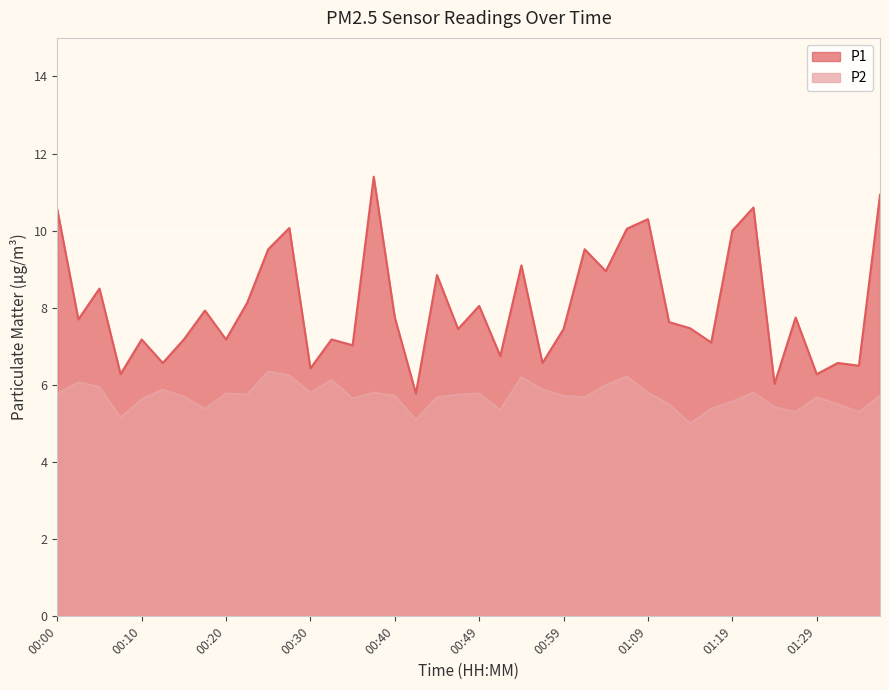

How many lines are shown in the chart?

2